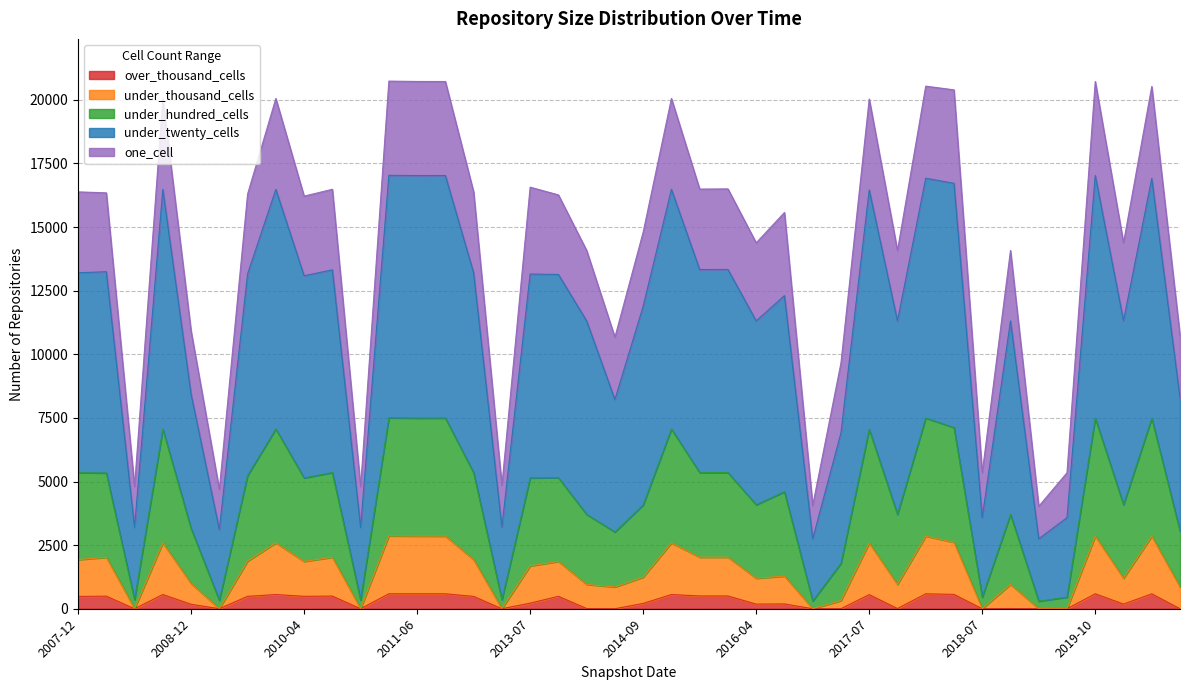

True or false: one_cell has more than 0 points higher than both neighbors.

True